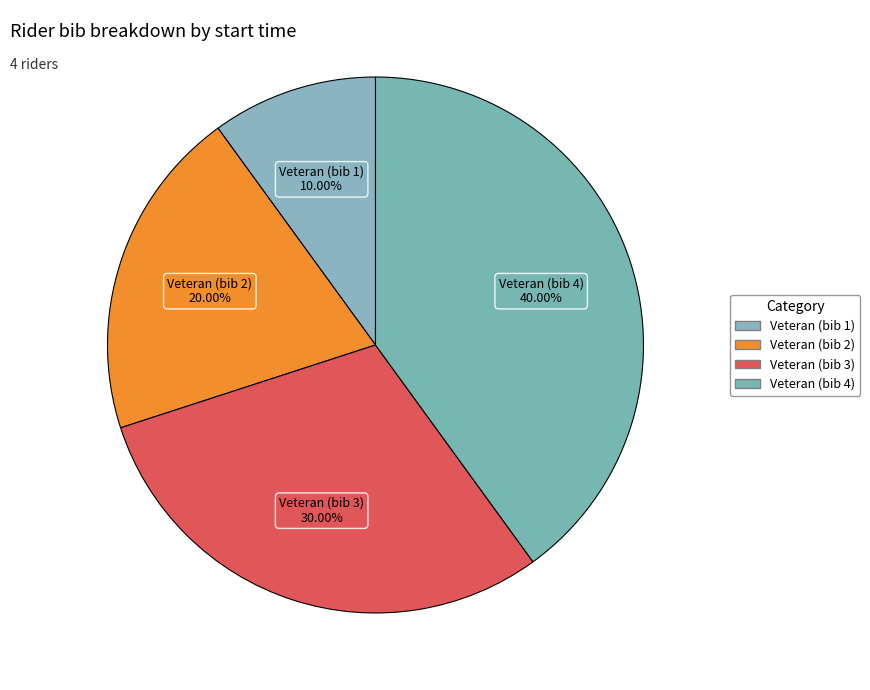

Count the number of slices in the pie.

4